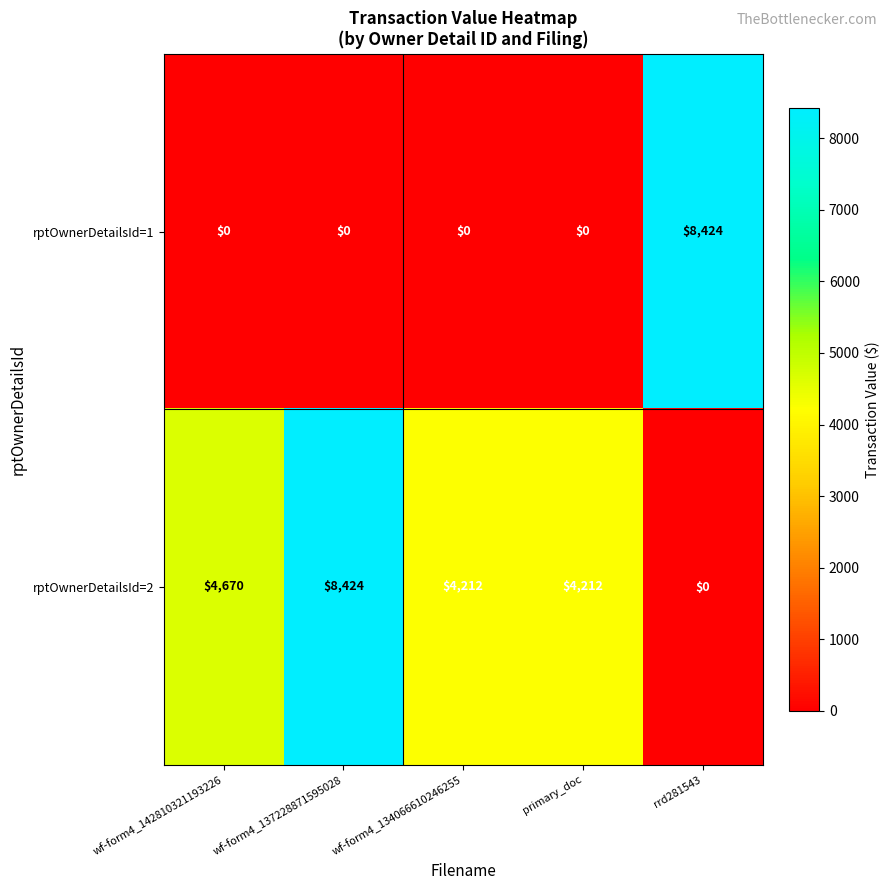

How many data points does each series have?

5